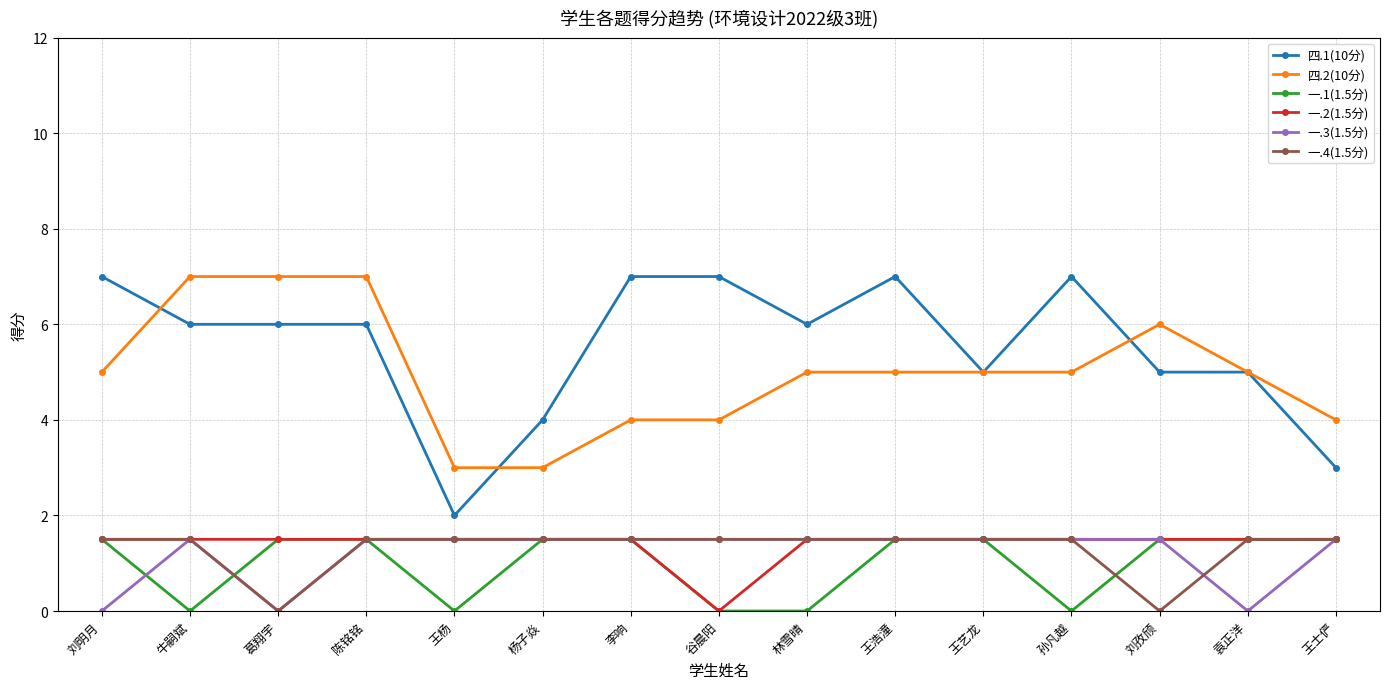

Count the 四.1(10分) values in the range 5 to 7.

12